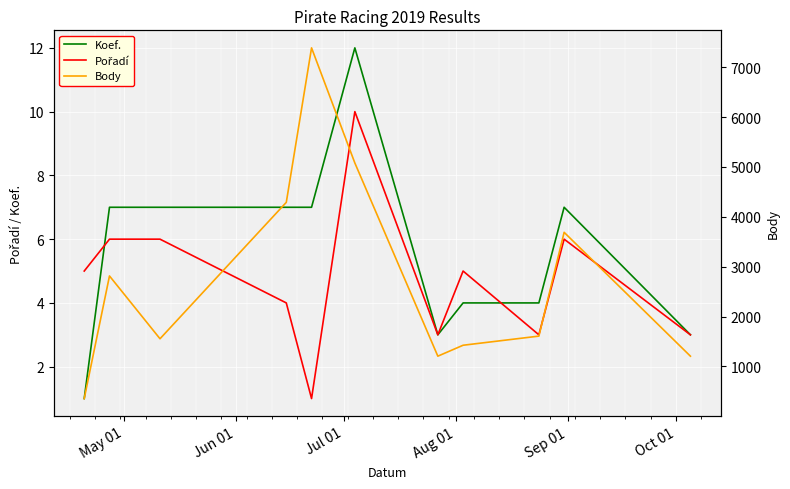

What is the highest value of the Koef. series?

12